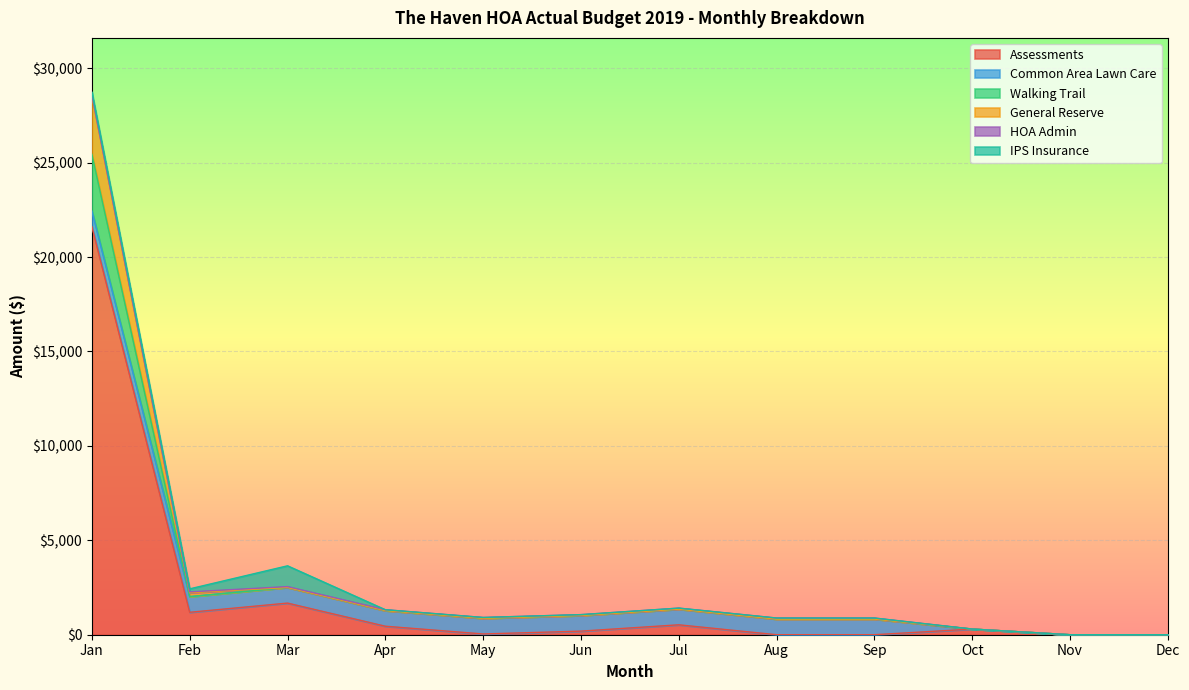

The Assessments series shows 0.0 at Dec. True or false?

True